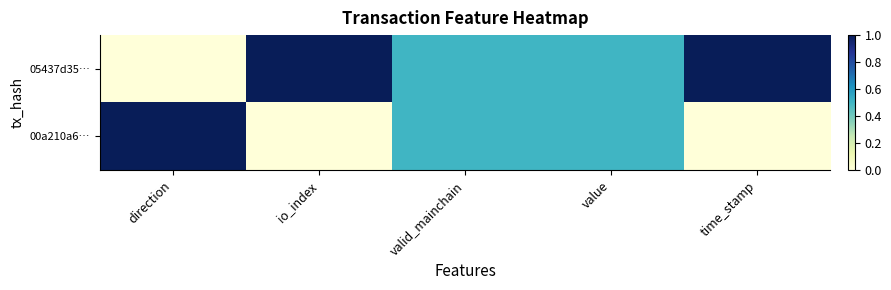

Which has a higher value, direction or value?

value